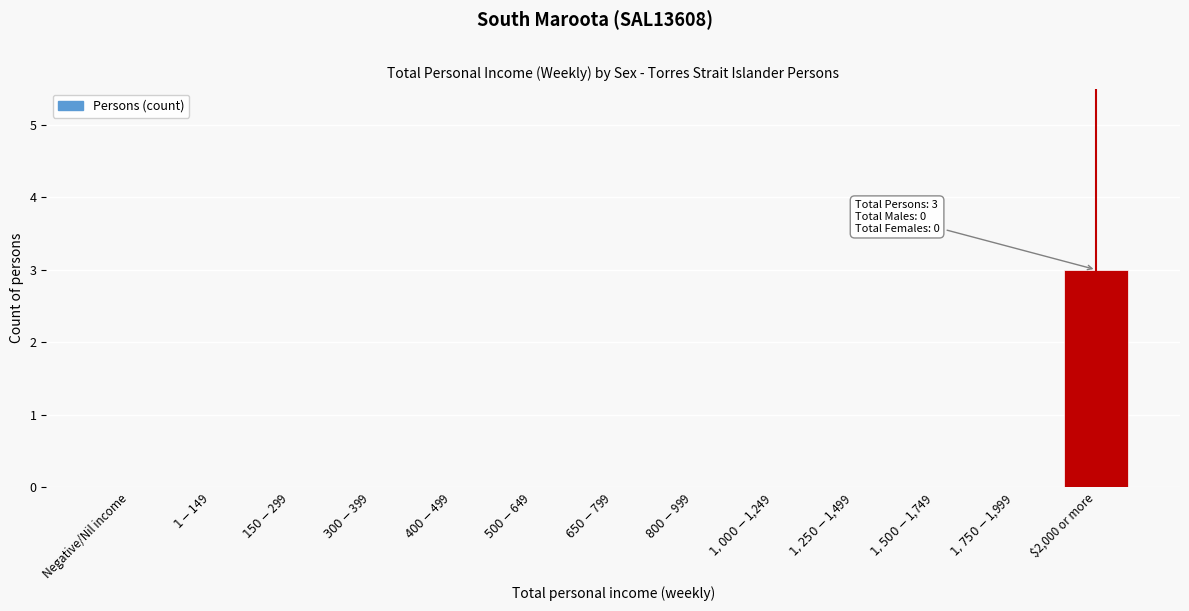

What is the maximum value shown in the chart?

3